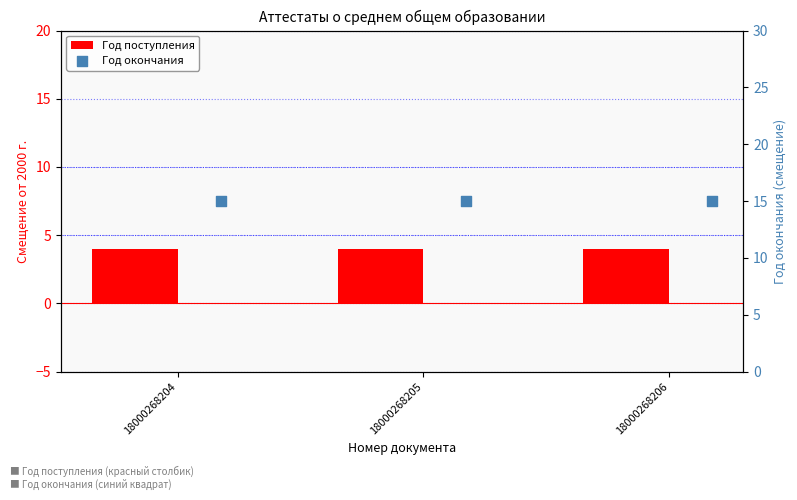

Which series has the widest spread of Y values?

Год поступления